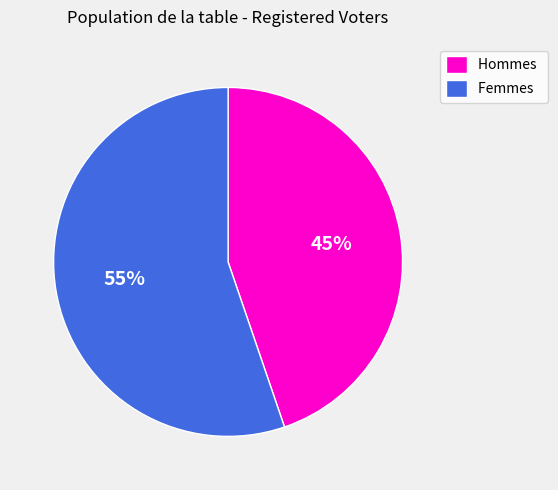

Which slice is the smallest?

Hommes